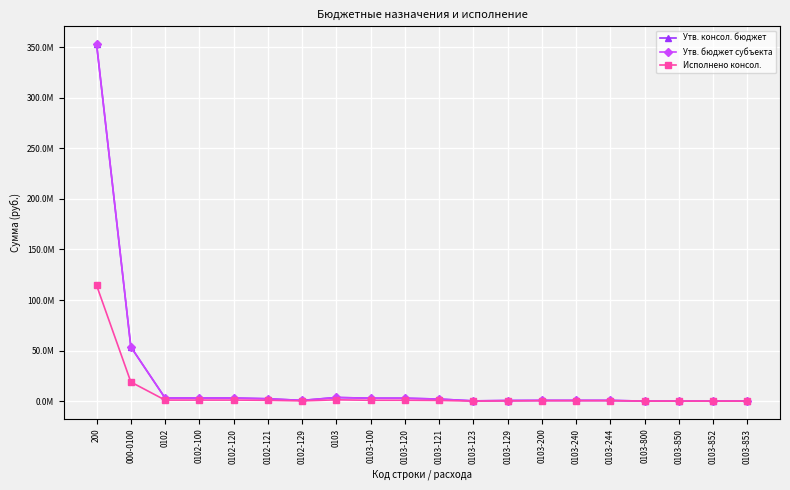

What is the sum of the Исполнено консол. values at 0103-240 and 0103-129?

605918.4